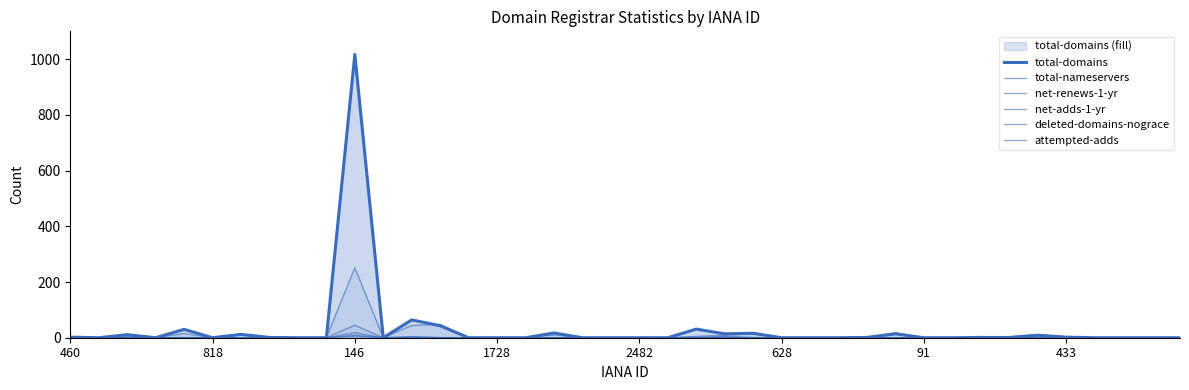

How many data points in attempted-adds are above 0?

3